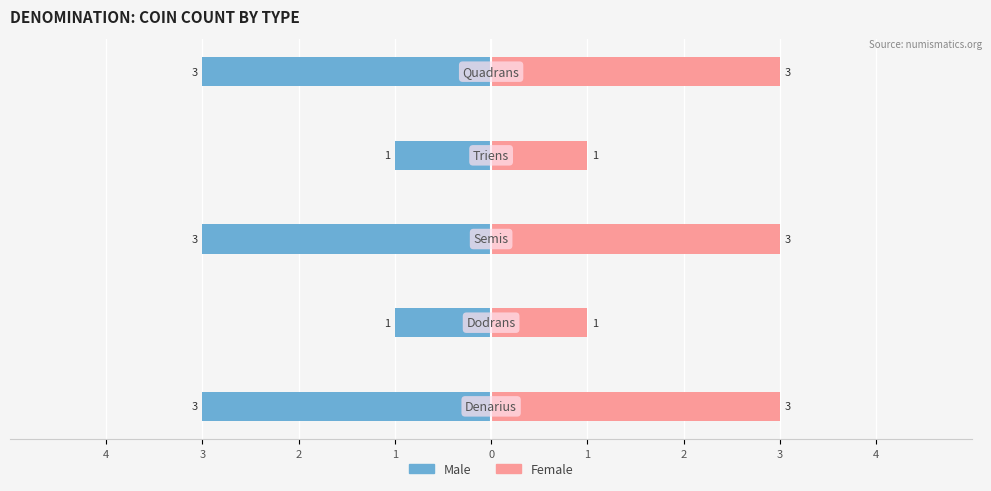

Between 2 and 0, which series saw the biggest shift?

Male